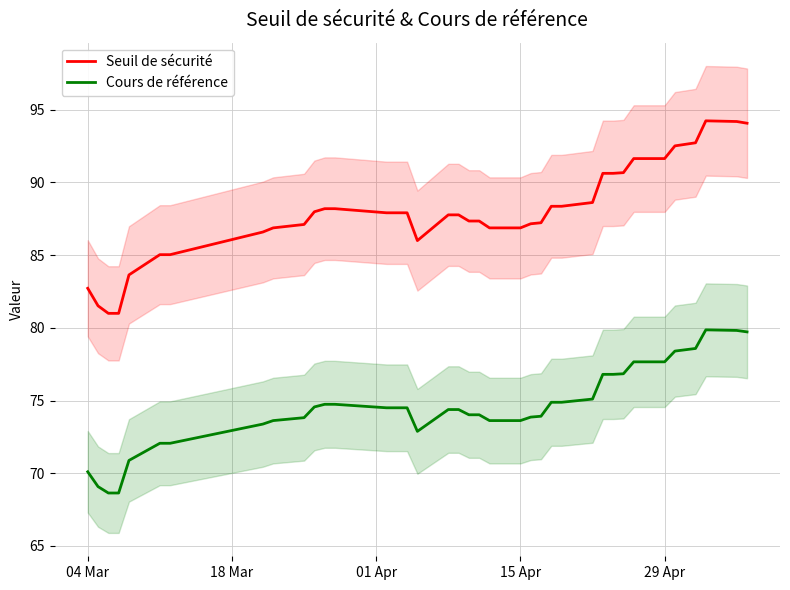

What is the difference between the maximum and minimum values in the Cours de référence series?

11.2